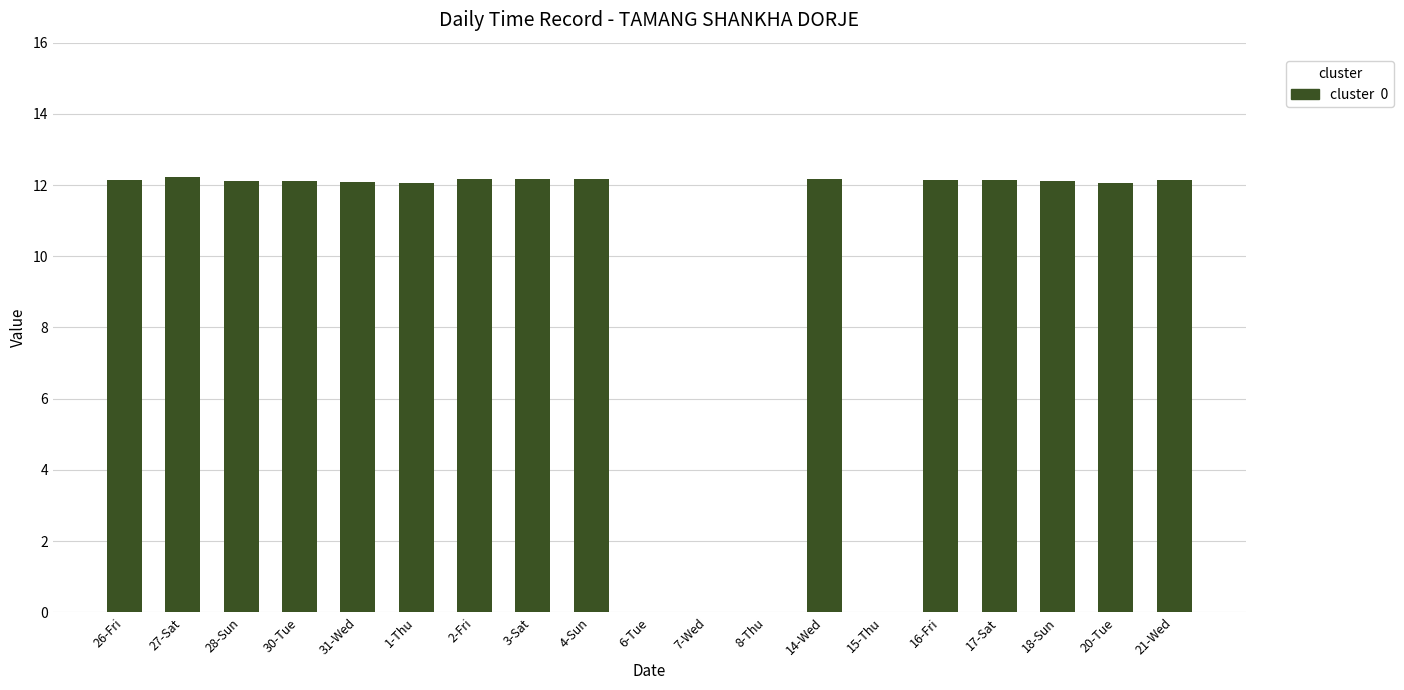

What is the change in value from 2-Fri to 7-Wed?

-12.2